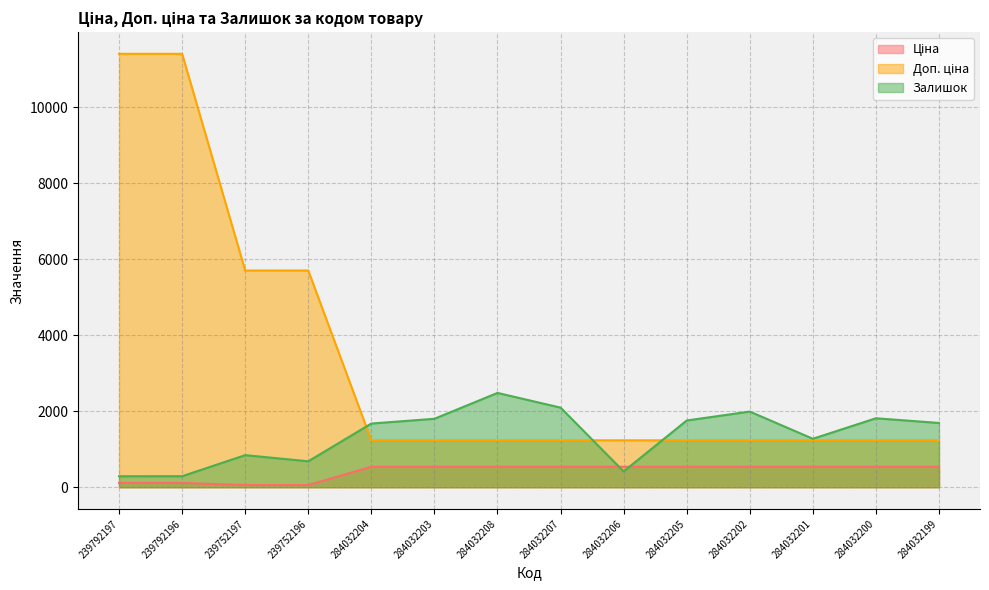

What is the label of the 8th point from the right?

284032208